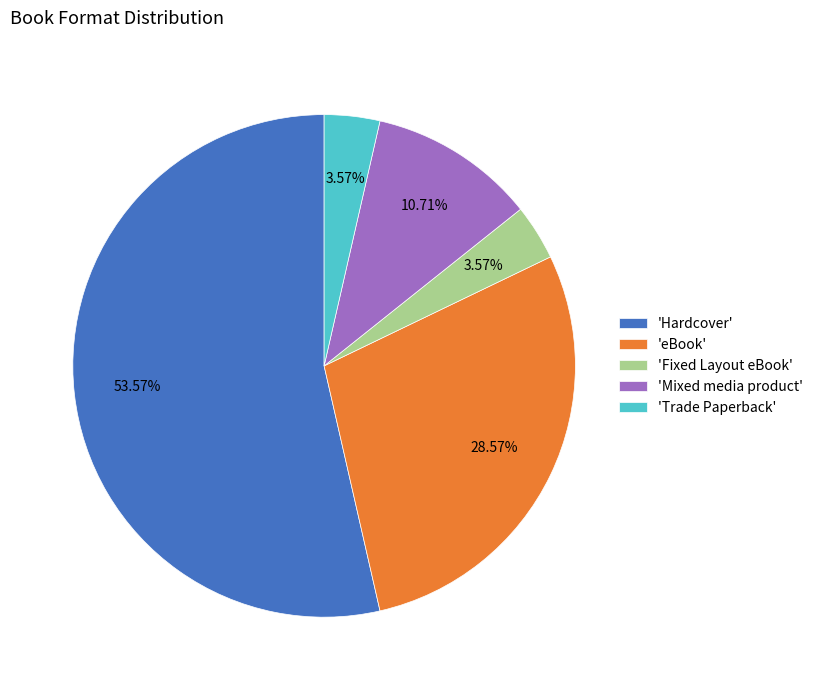

Approximately how many times larger is the value at 'Hardcover' compared to 'Mixed media product'?

5.0